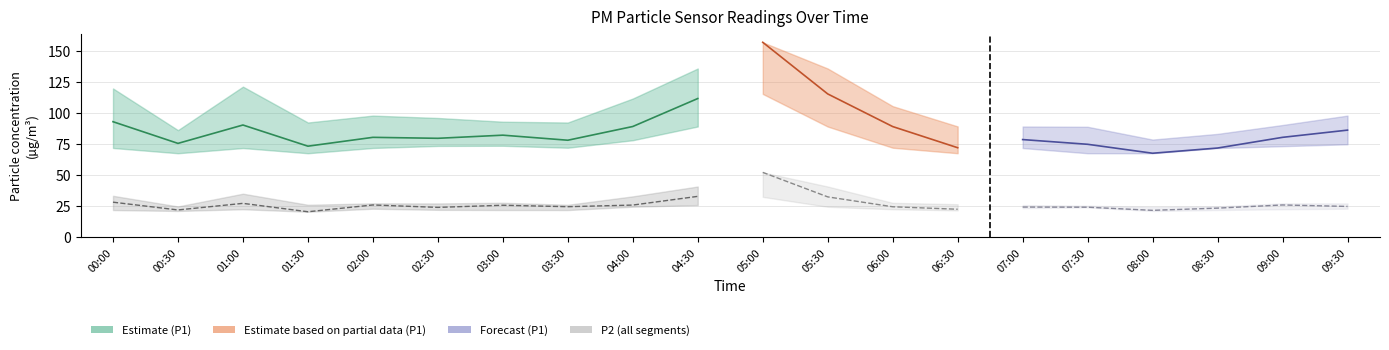

At which label does P2_upper first exceed 27?

00:00